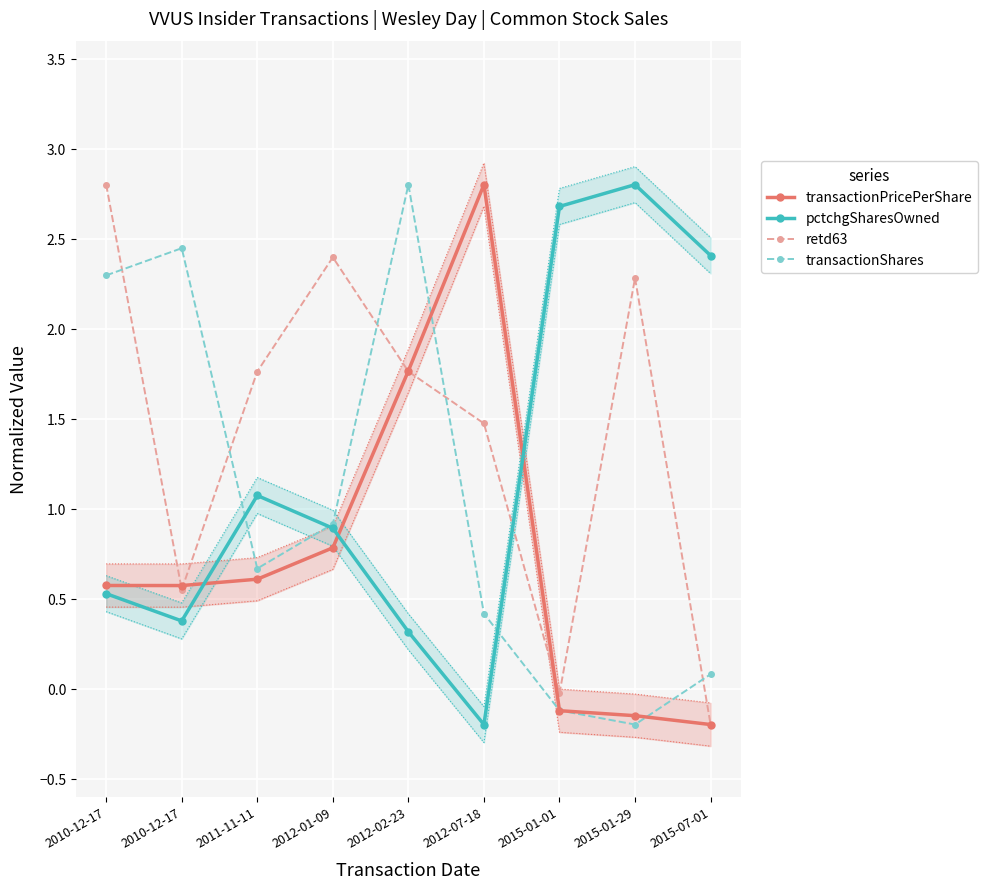

Which label corresponds to the smallest value in the chart?

2015-07-01